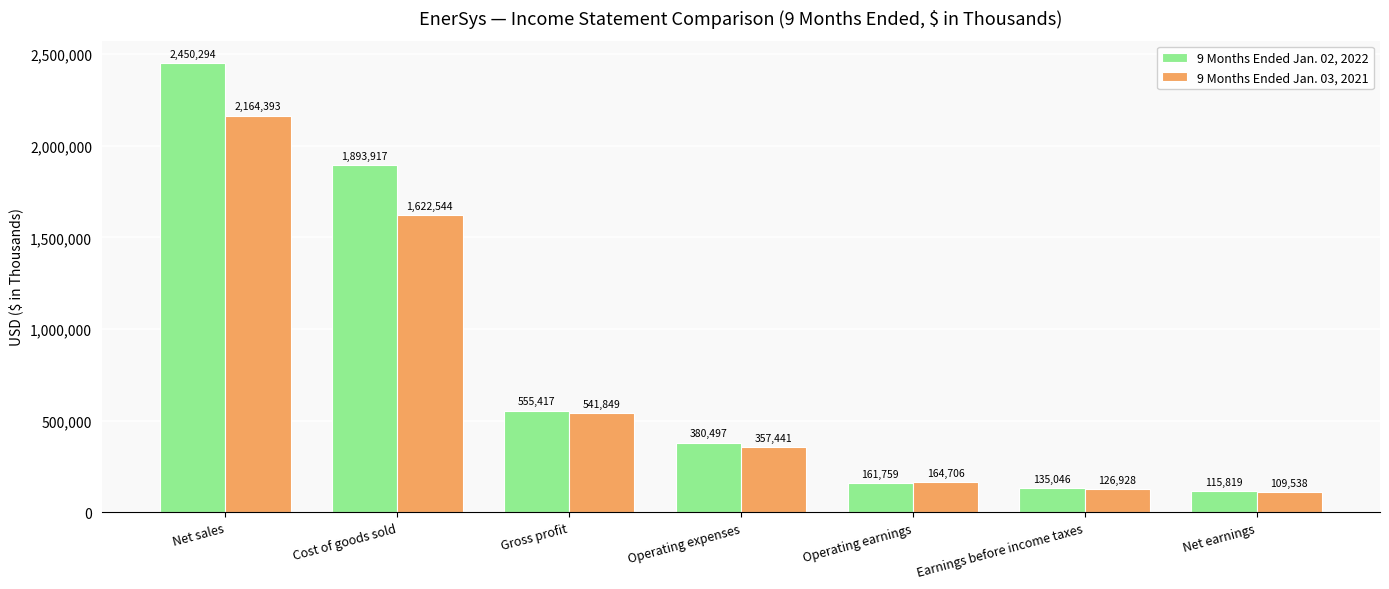

Is it true that 9 Months Ended Jan. 02, 2022 equals 2725631 at Cost of goods sold?

False